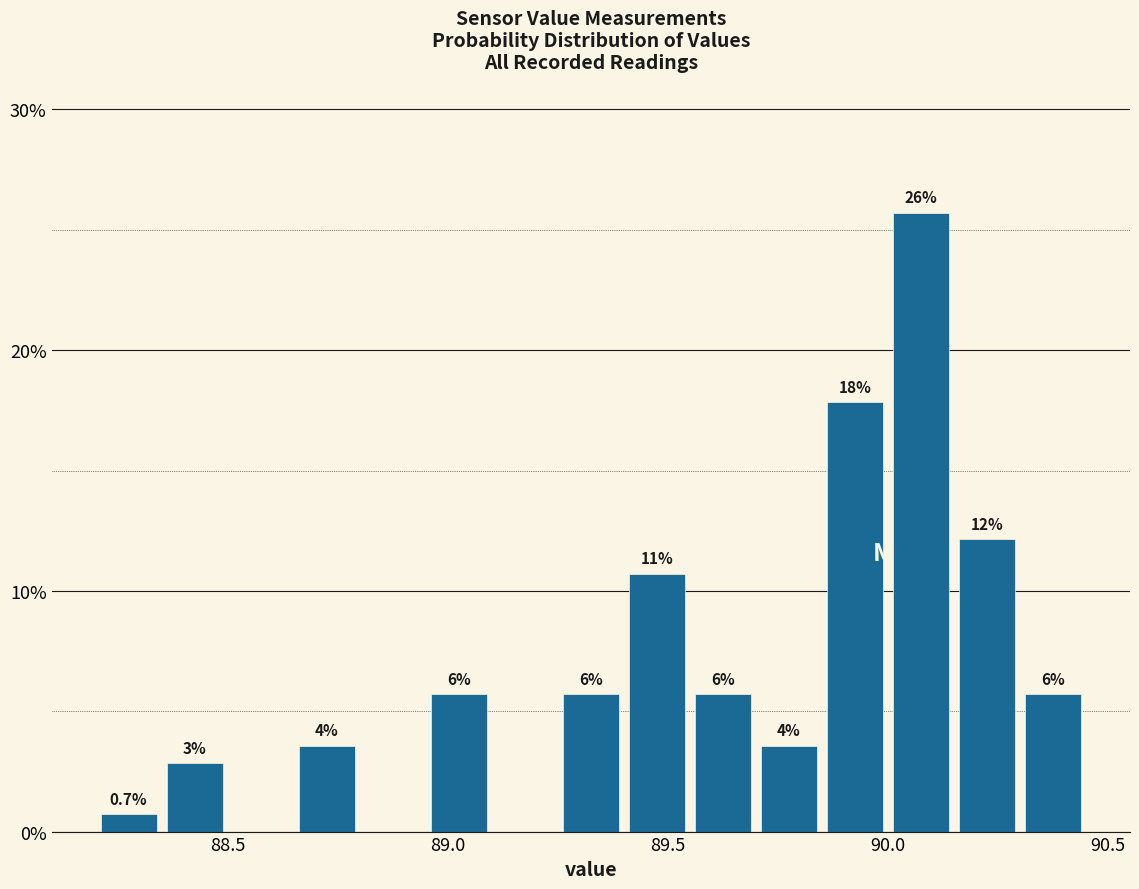

Read against the x-axis, roughly where is the centre of the tallest bar?

90.10